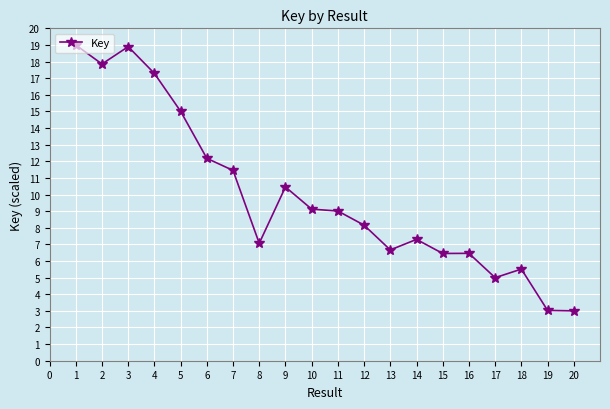

What is the greatest value displayed?

19.0